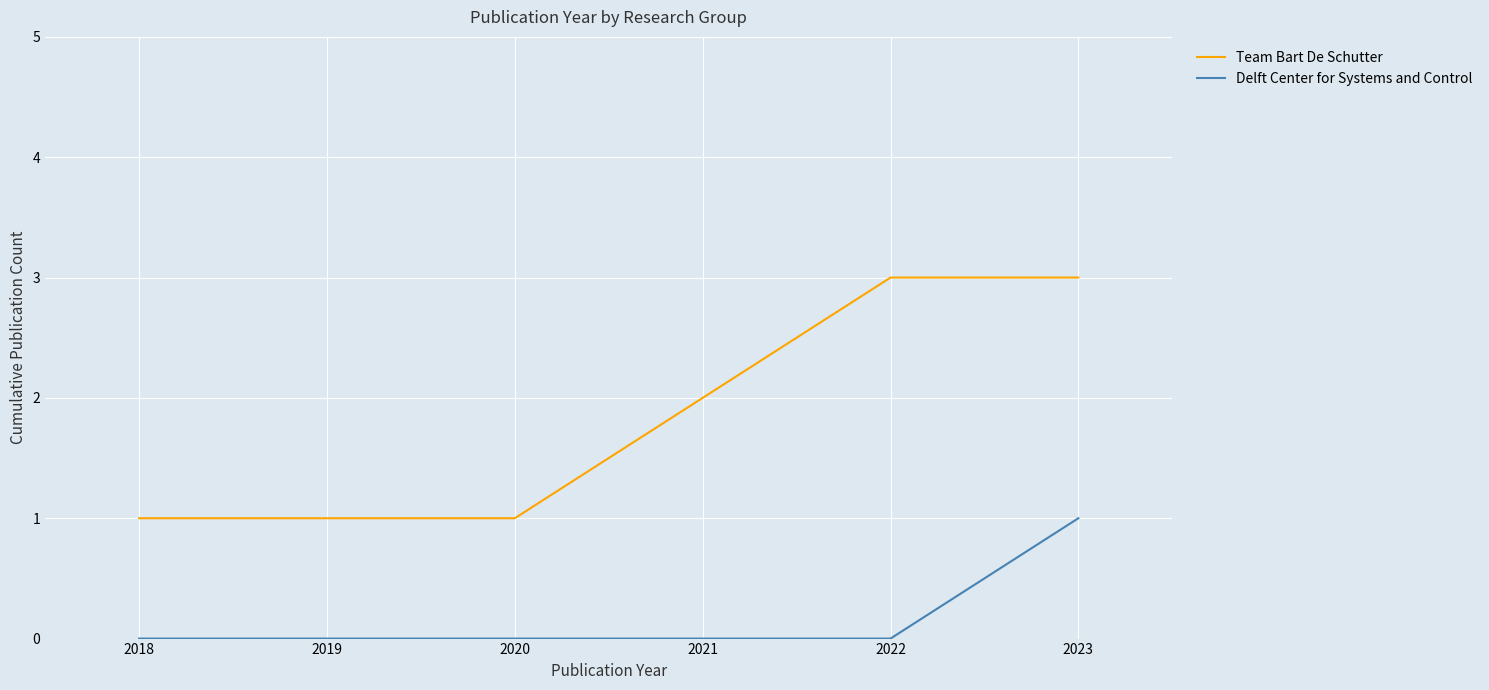

True or false: Team Bart De Schutter has a value of 1 at 2022.

False